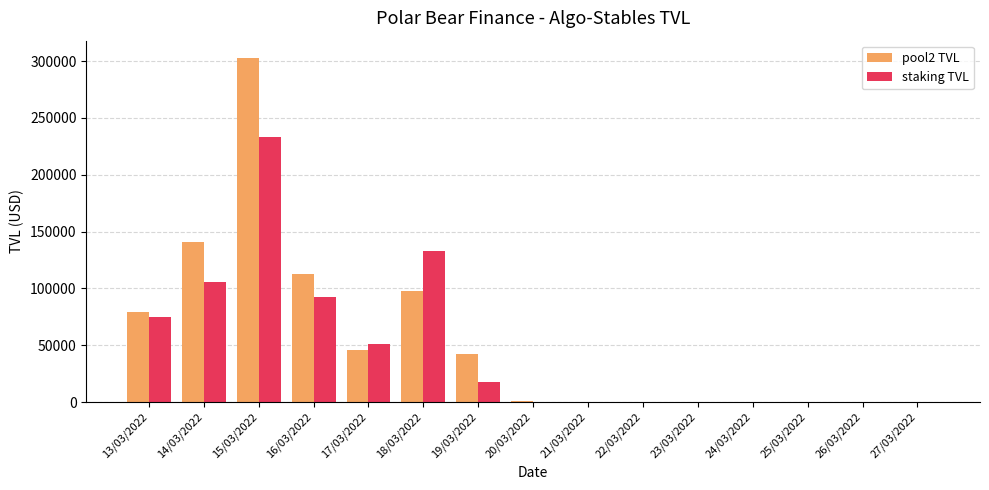

Which category has the highest value across all series?

15/03/2022